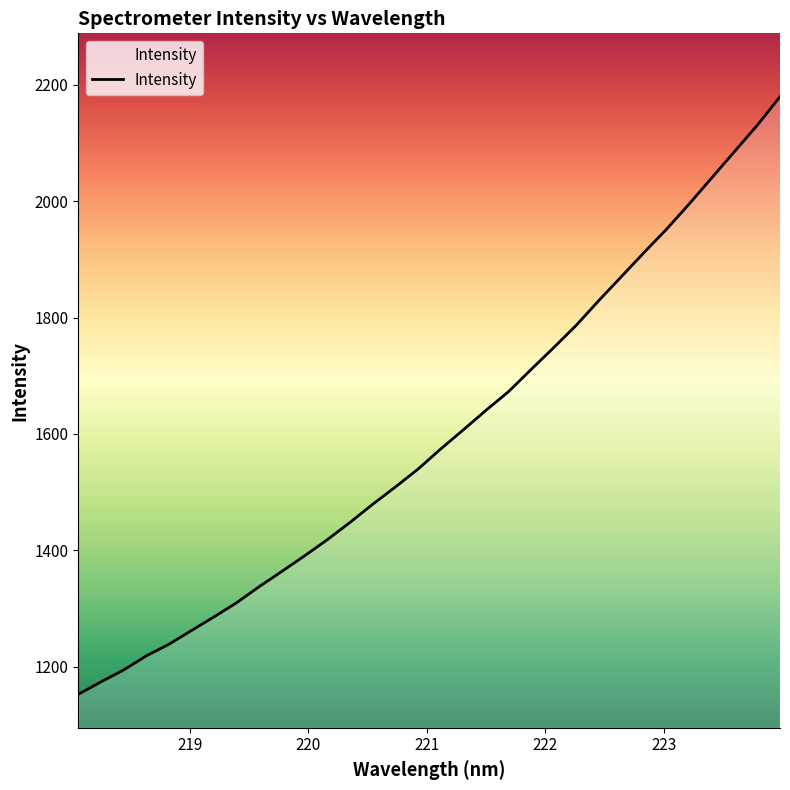

What is the difference between the maximum and minimum values?

1027.0